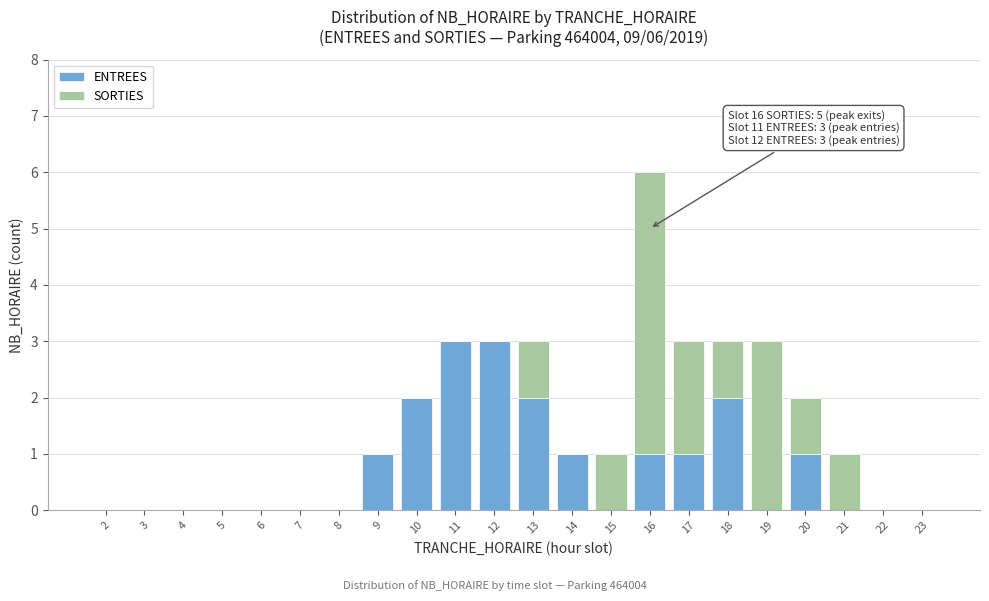

What is the sum of the ENTREES values at 20 and 11?

4